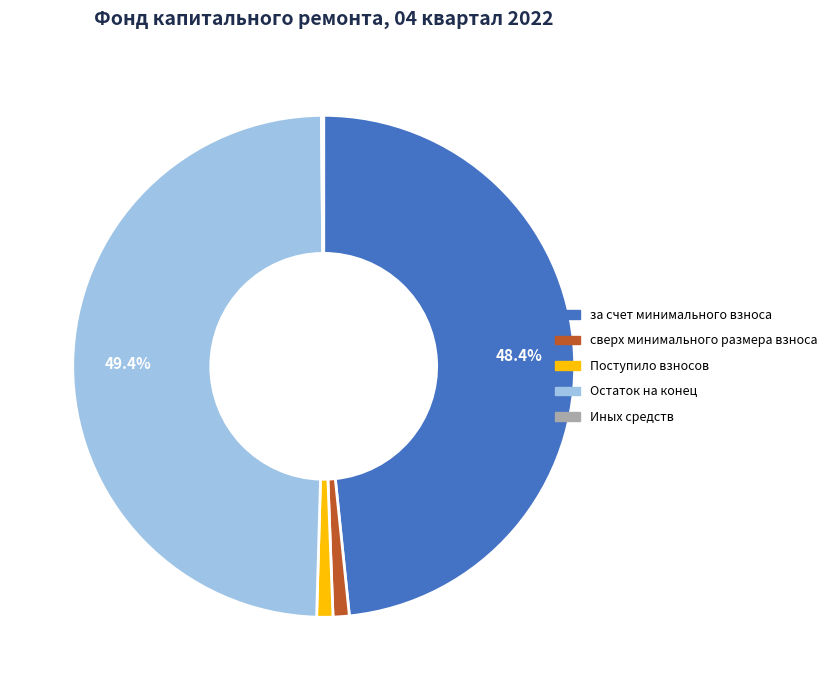

Which slice is the largest?

Остаток на конец